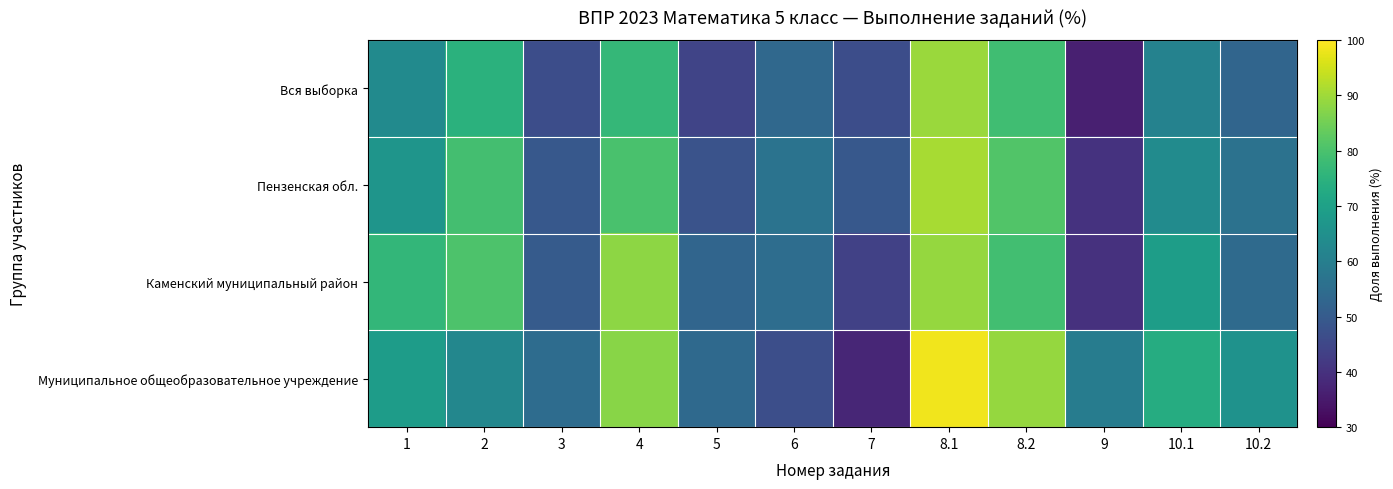

Which has a higher value, 8.2 or 10.1?

8.2